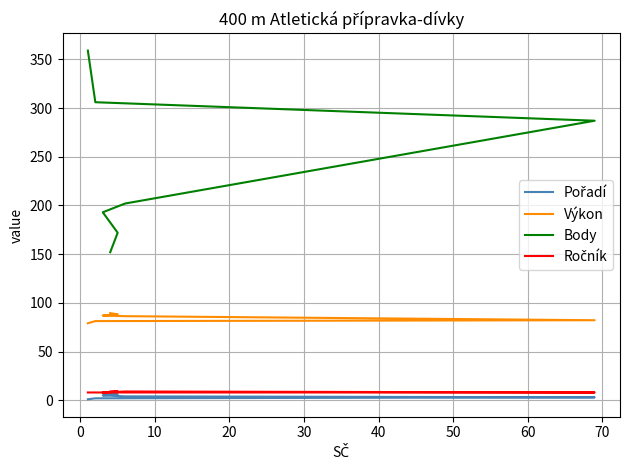

True or false: Výkon has more than 1 points higher than both neighbors.

False